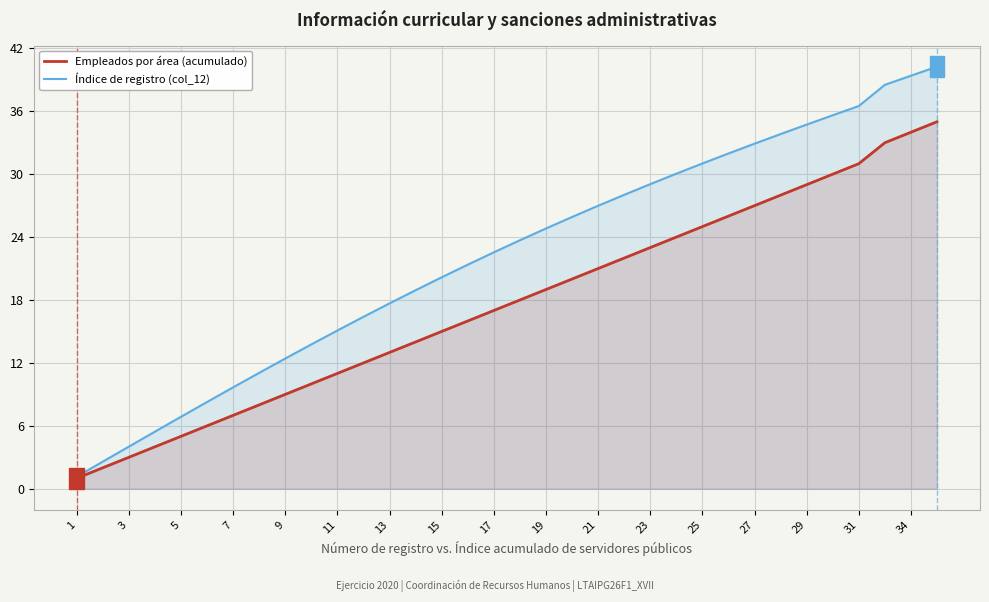

At 7, list the series in order from largest to smallest.

Índice de registro (col_12), Empleados por área (acumulado)